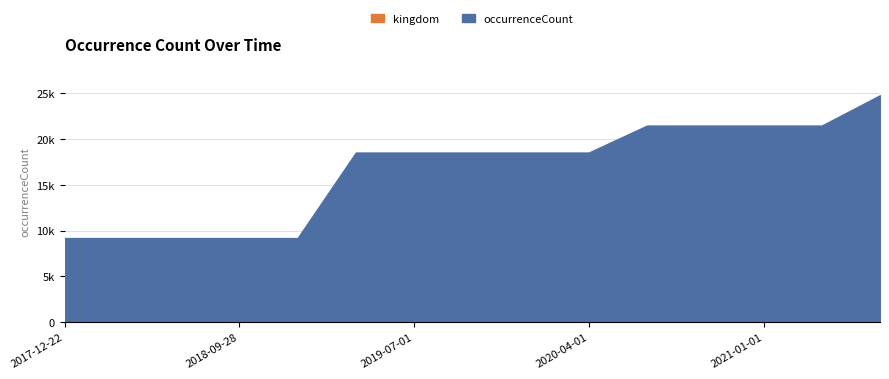

How many categories are shown in the chart?

15